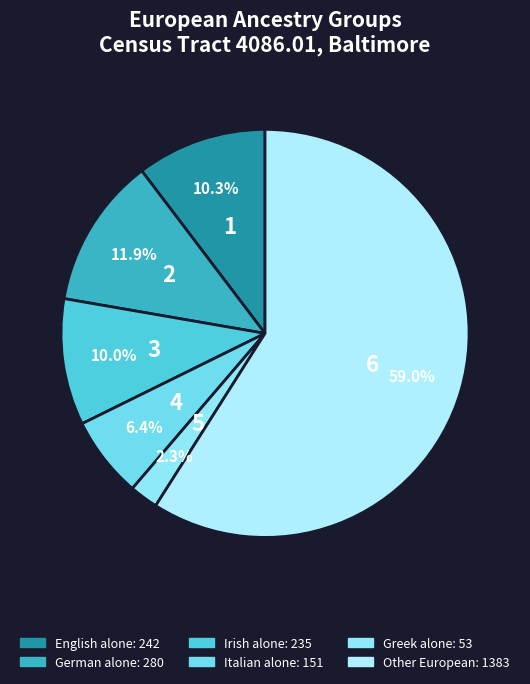

How many slices are in this pie chart?

6